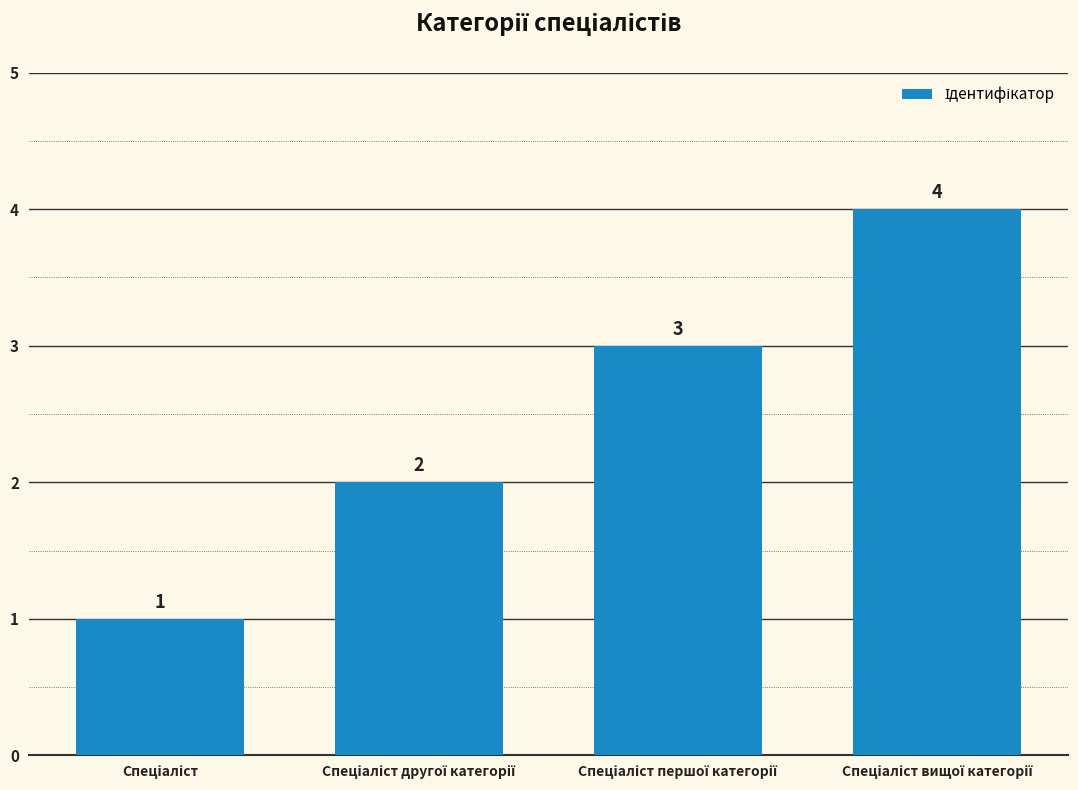

What is the sum of all values?

10